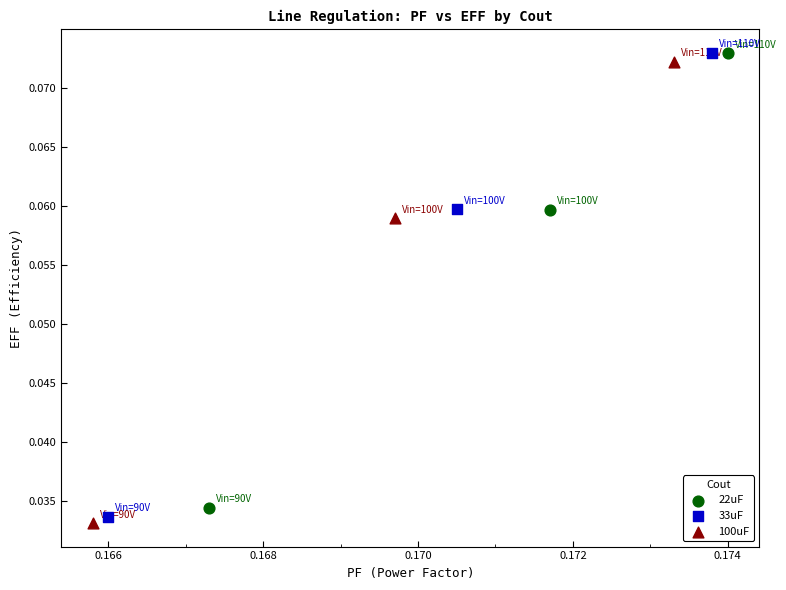

Which series has the widest spread of Y values?

33uF